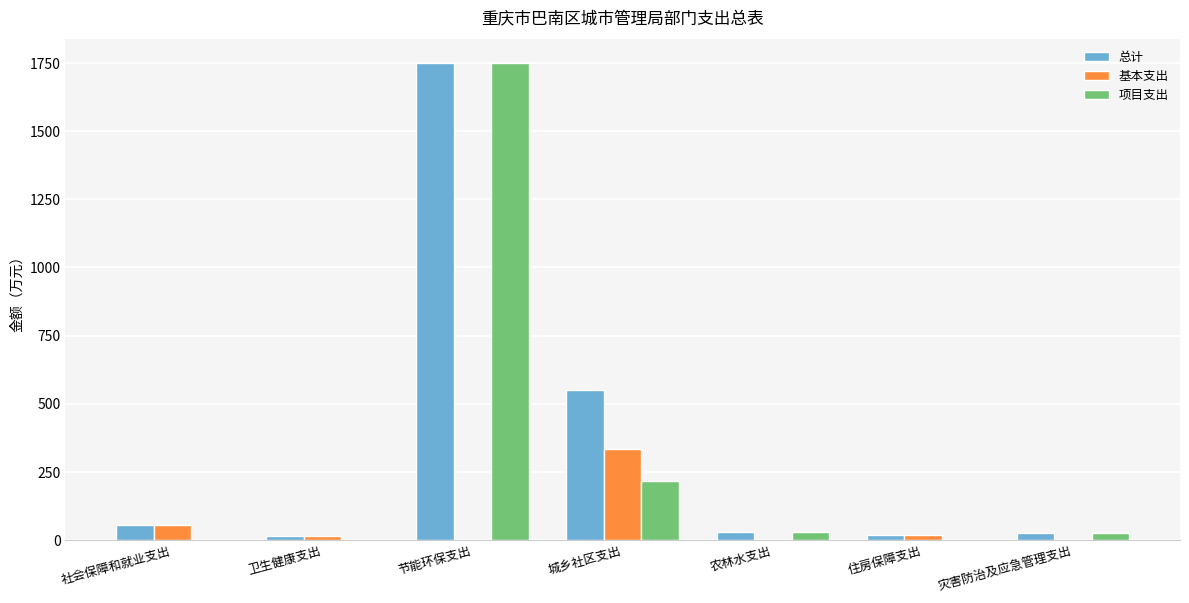

Count the number of data series in this chart.

3